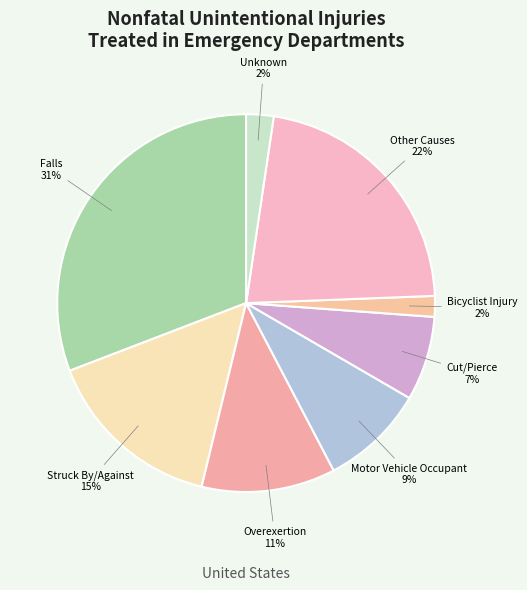

How many segments does this pie chart have?

8